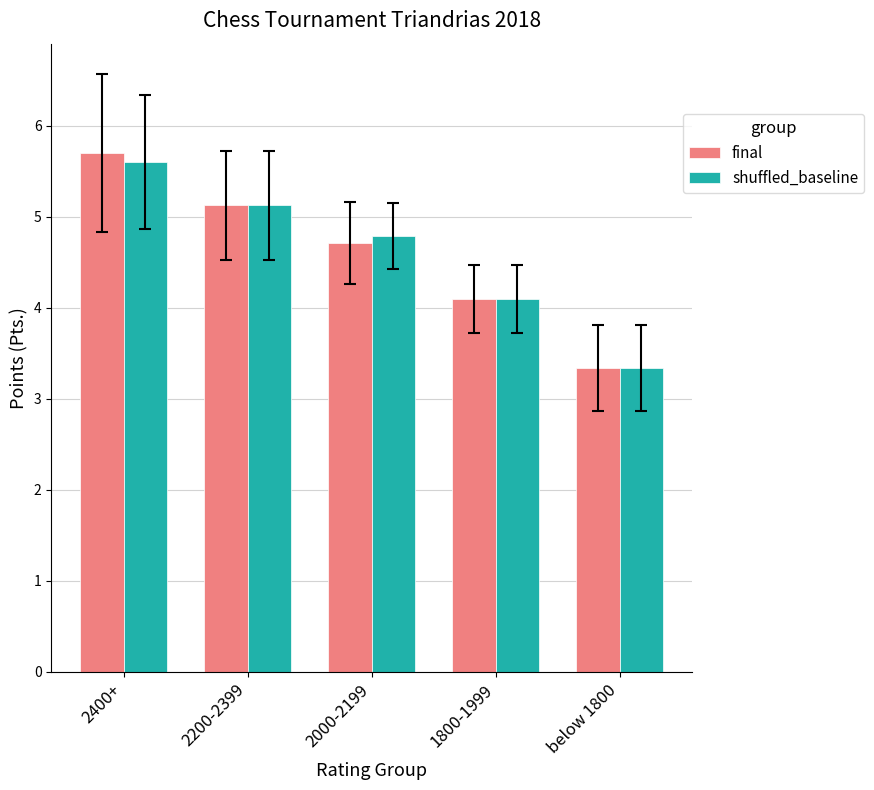

At which label does final reach its peak?

2400+